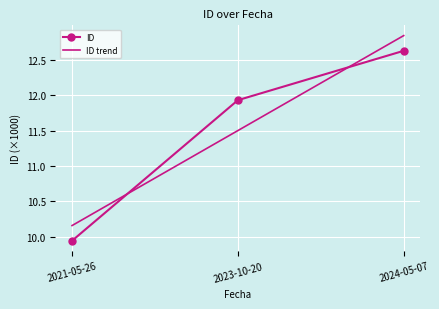

What value does the data have at 2021-05-26?

9.9